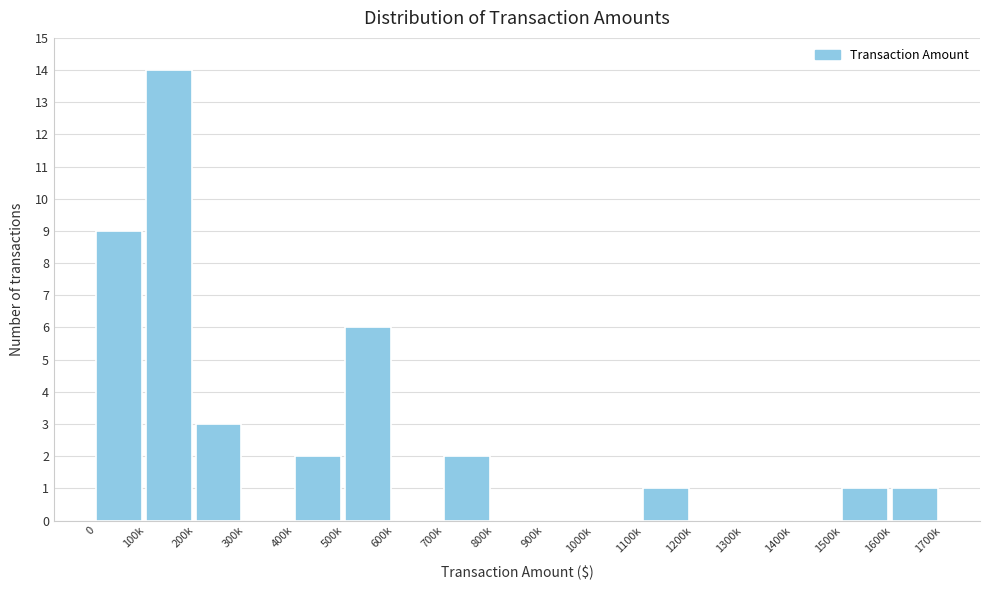

Reading left to right, transcribe all the data shown in this chart.

0=9	100k=14	200k=3	300k=0	400k=2	500k=6	600k=0	700k=2	800k=0	900k=0	1000k=0	1100k=1	1200k=0	1300k=0	1400k=0	1500k=1	1600k=1